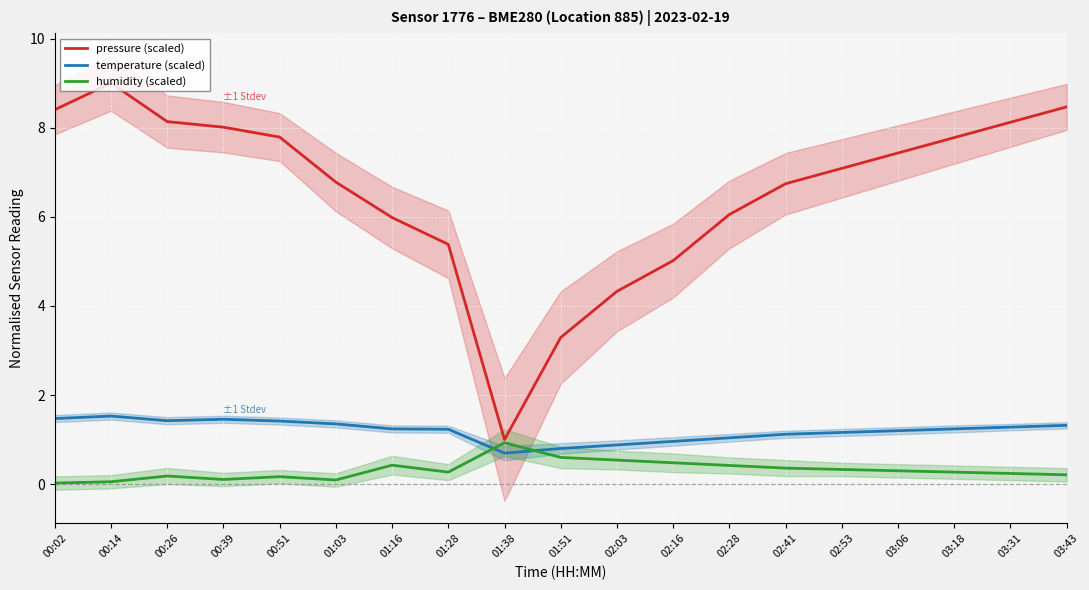

Which has a higher value, 02:28 or 03:06?

03:06